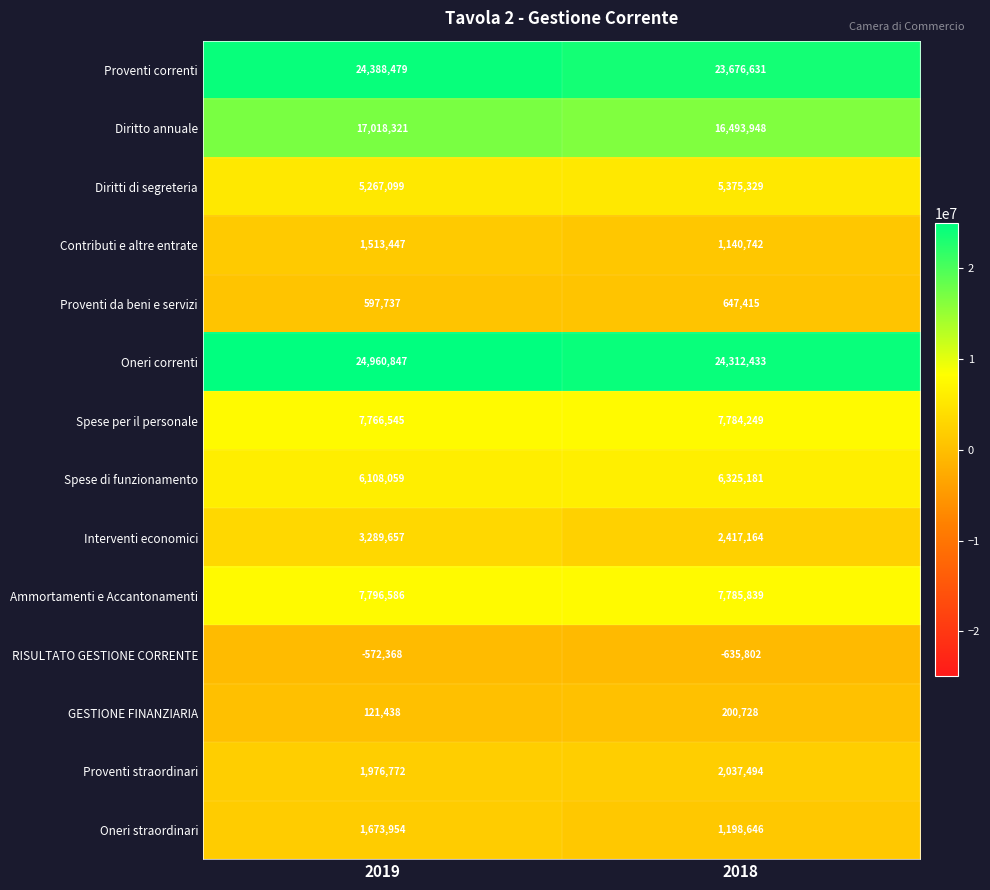

How many data points does each series have?

2